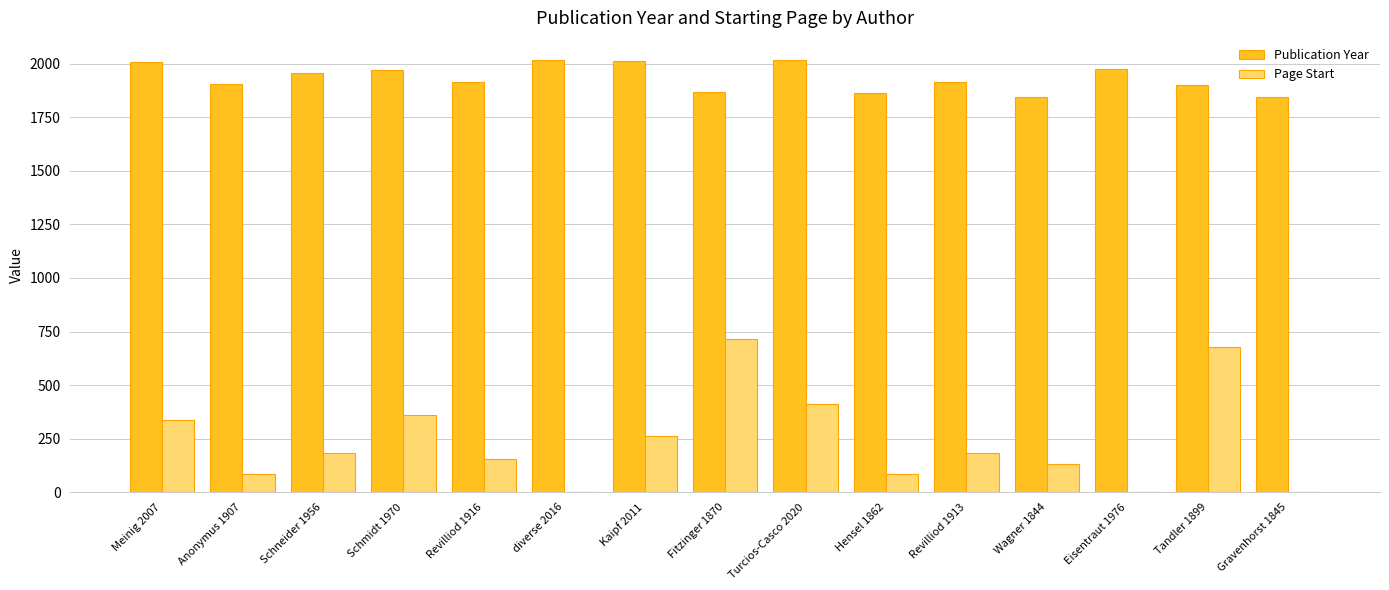

Which series has the largest total across all categories?

Publication Year